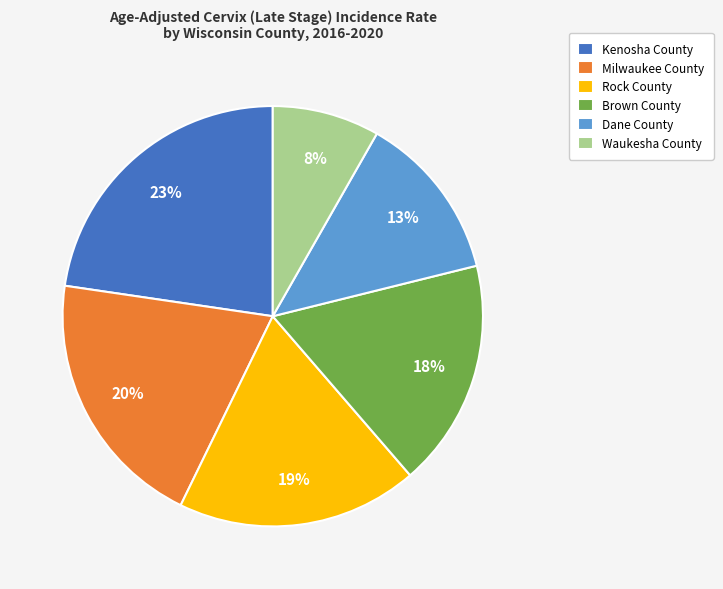

Do Waukesha County and Milwaukee County together represent more than half of the pie?

No